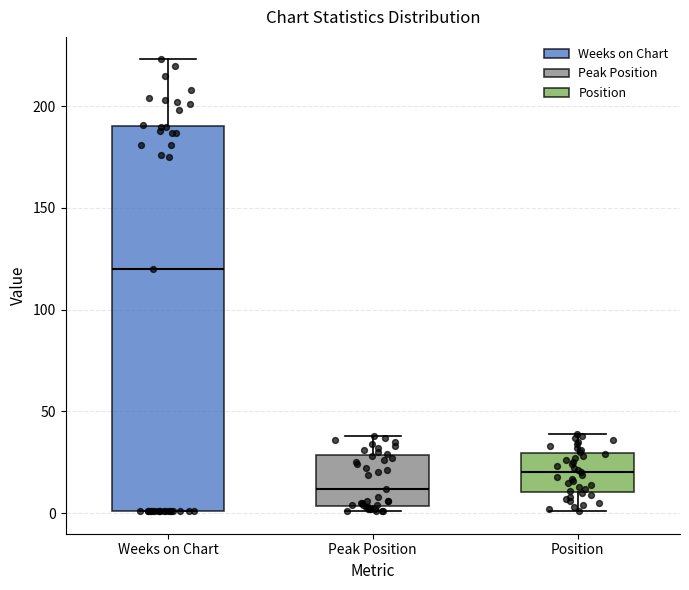

Reading left to right, transcribe this box plot: for each box, give where its median line is, the range the box spans, and where its two whiskers end, as read against the y-axis. The values are not printed on the chart, so give them approximately, as read against the axis.

Weeks on Chart: median 120, box 0 to 190, whiskers 0 to 225
Peak Position: median 10, box 5 to 30, whiskers 0 to 40
Position: median 20, box 10 to 30, whiskers 0 to 40